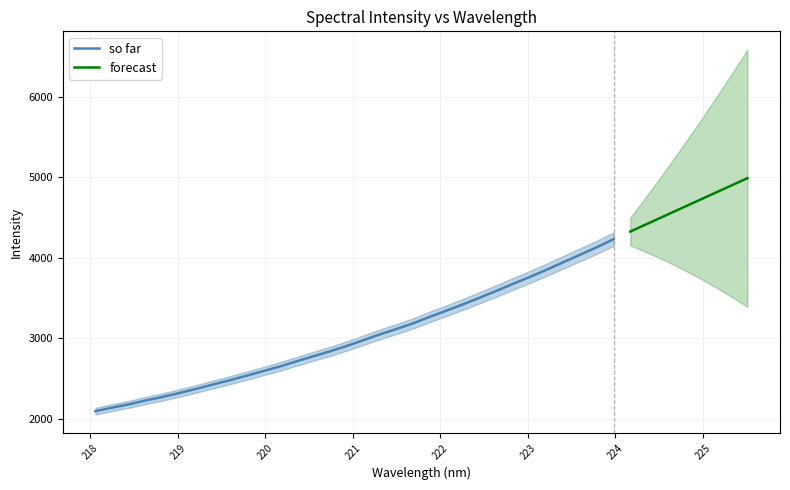

Where is the data nearest to the value 3165?

221.6902